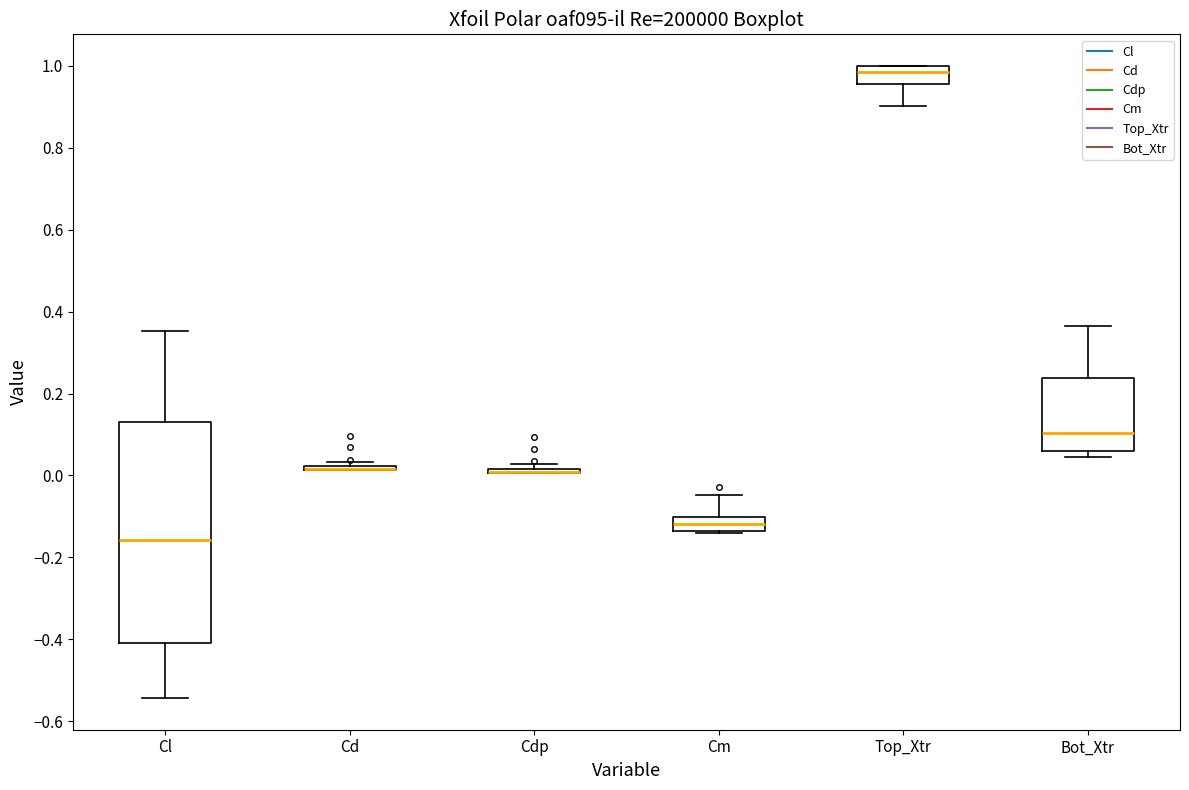

Where is the upper edge of the box for Cdp on the y-axis? The values are not printed on the chart, so give them approximately, as read against the axis.

0.02